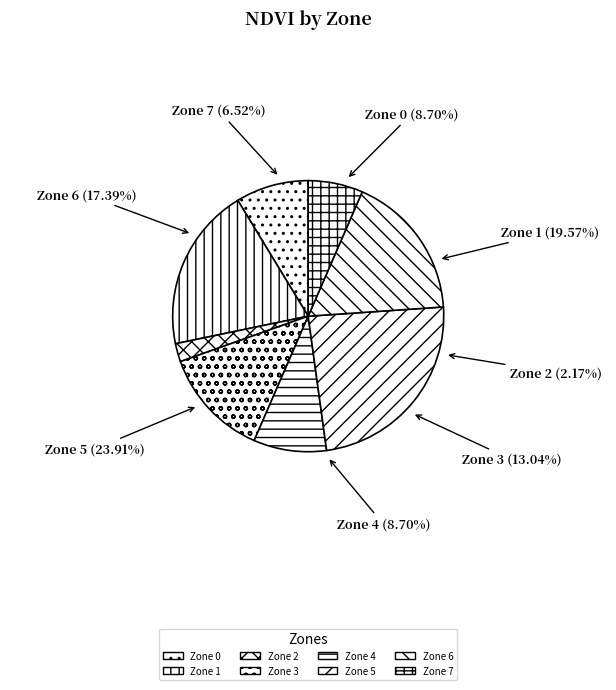

What percentage is the Zone 3 slice, to the nearest percent?

13%